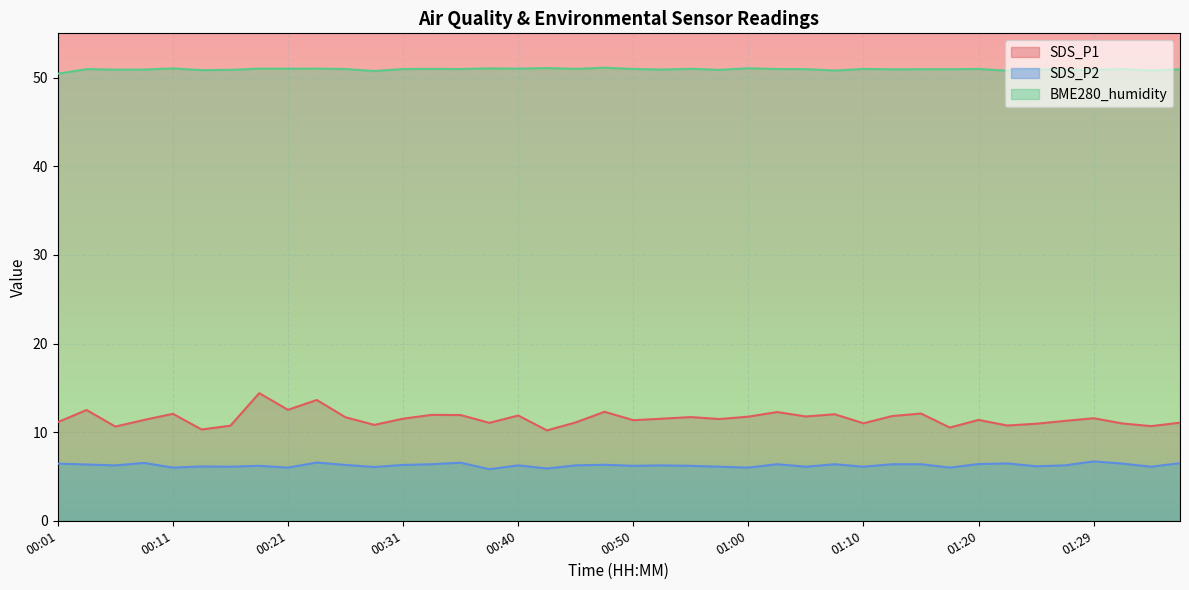

Rank the series at 00:38 from highest to lowest value.

BME280_humidity, SDS_P1, SDS_P2